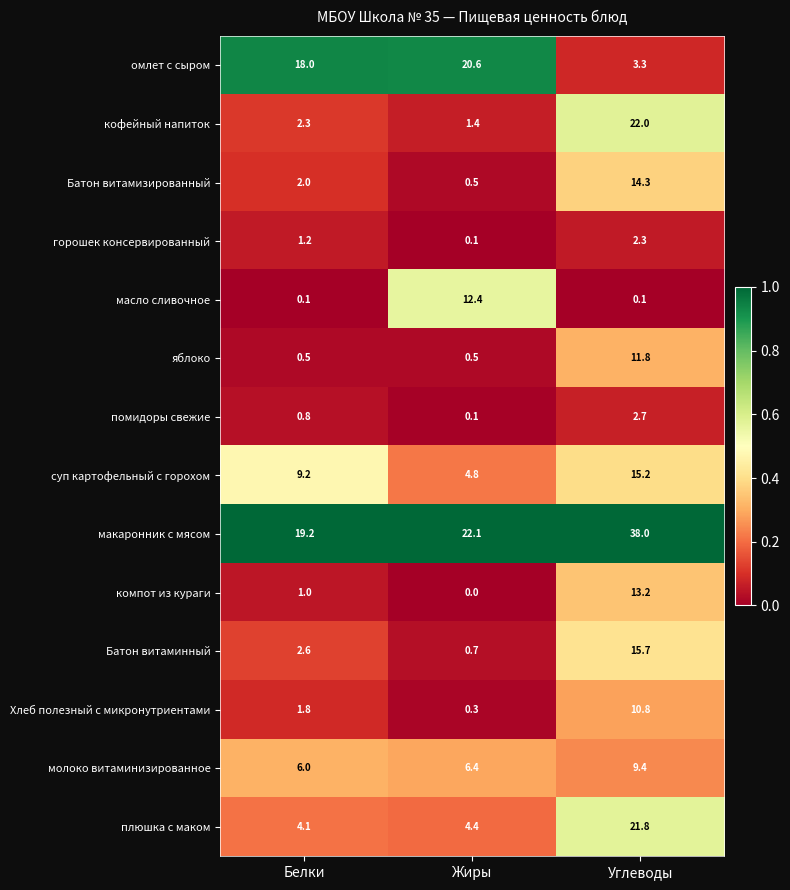

True or false: макаронник с мясом has a value of 38.0 at Углеводы.

True